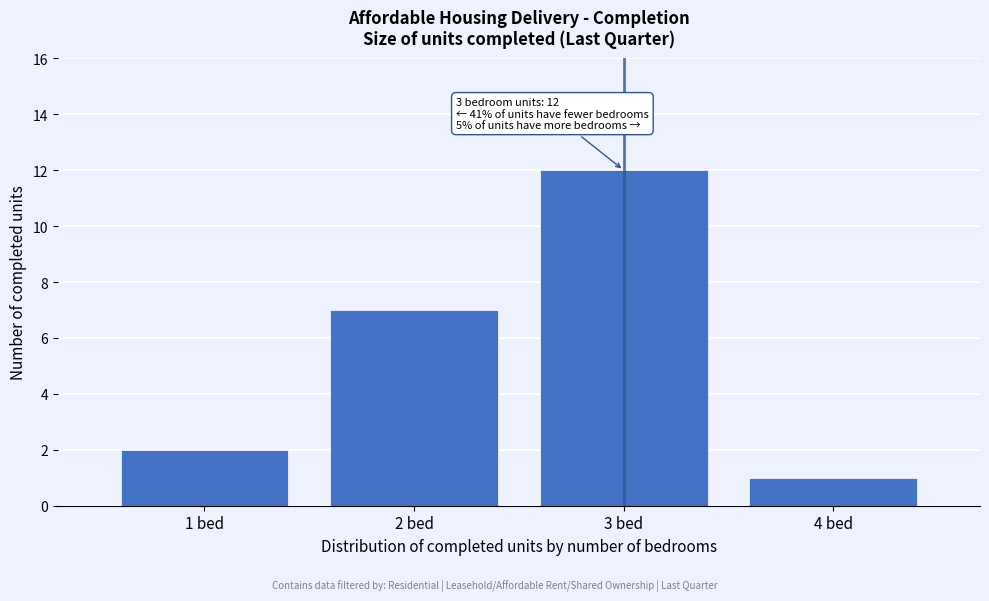

Which range on the x-axis has the tallest bar?

2.5 to 3.5